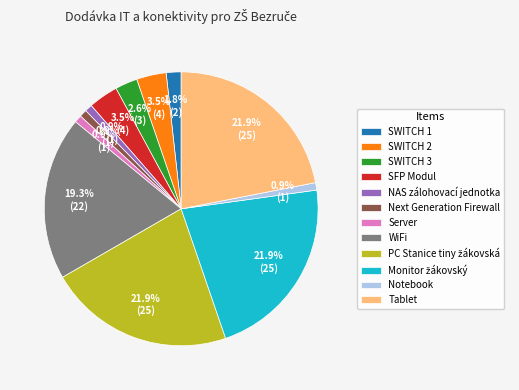

True or false: Tablet accounts for 29% of the total.

False